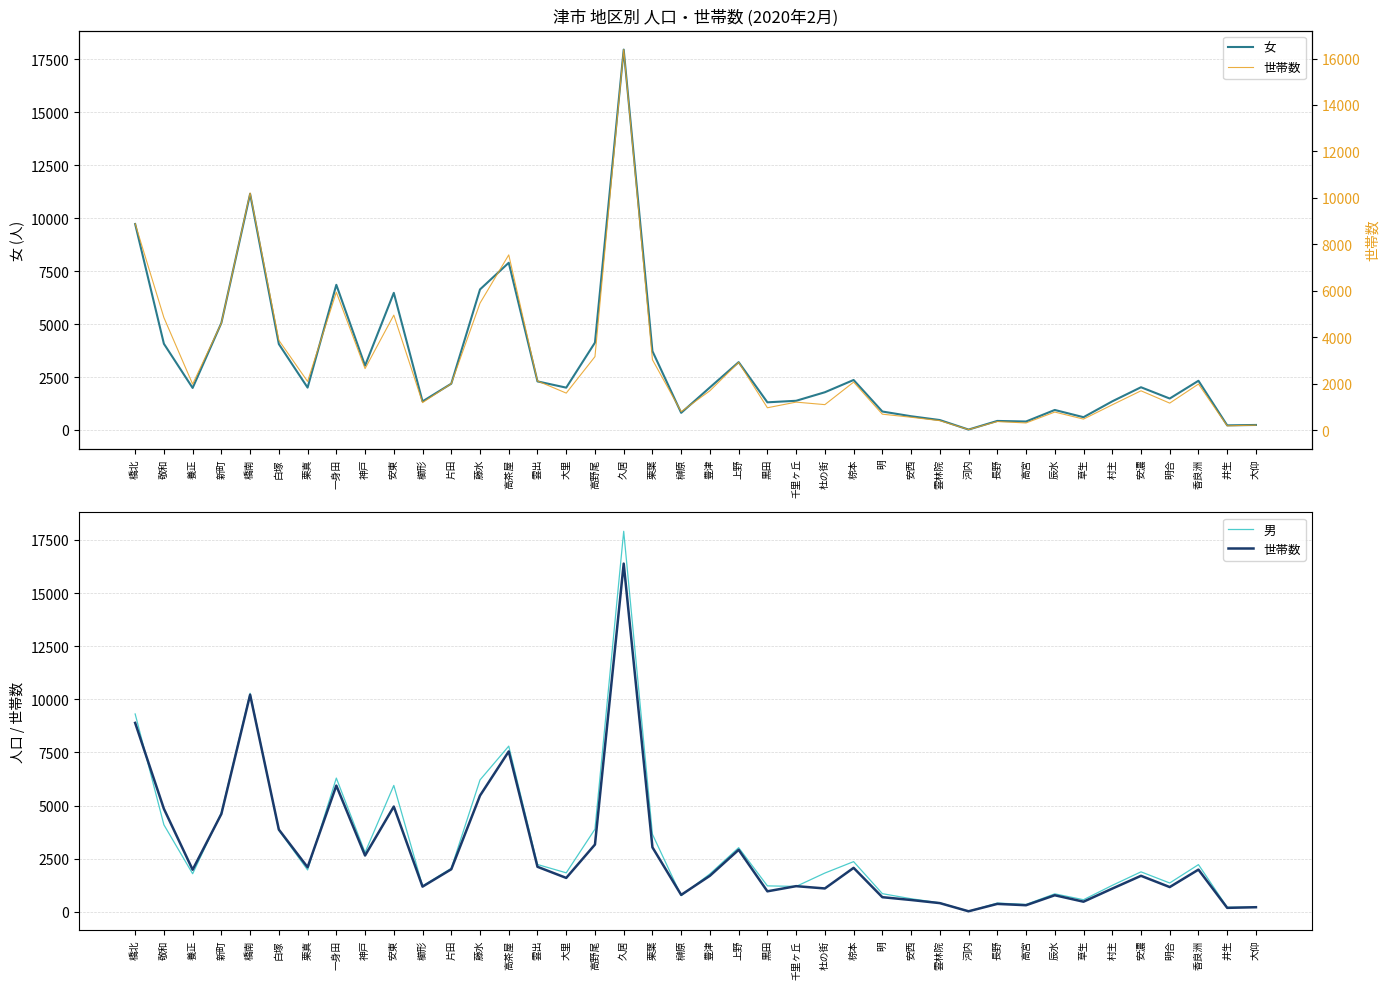

Reading left to right, extract all data points from this chart.

女: 橋北=9726	敬和=4070	養正=1984	新町=5053	橋南=11150	白塚=4056	栗真=2000	一身田=6854	神戸=3037	安東=6474	櫛形=1349	片田=2185	藤水=6636	高茶屋=7896	雲出=2293	大里=1998	高野尾=4126	久居=17962	栗葉=3721	榊原=808	豊津=2009	上野=3202	黒田=1305	千里ヶ丘=1378	杜の街=1781	椋本=2360	明=871	安西=648	雲林院=468	河内=18	長野=426	高宮=399	辰水=944	草生=603	村主=1351	安濃=2017	明合=1484	香良洲=2323	井生=217	大仰=236
男: 橋北=9311	敬和=4096	養正=1793	新町=4666	橋南=10285	白塚=3842	栗真=1971	一身田=6294	神戸=2793	安東=5948	櫛形=1215	片田=2048	藤水=6207	高茶屋=7798	雲出=2228	大里=1836	高野尾=3890	久居=17905	栗葉=3649	榊原=761	豊津=1786	上野=3020	黒田=1222	千里ヶ丘=1197	杜の街=1826	椋本=2363	明=856	安西=617	雲林院=425	河内=27	長野=414	高宮=348	辰水=847	草生=571	村主=1246	安濃=1882	明合=1358	香良洲=2222	井生=215	大仰=219
世帯数: 橋北=8890	敬和=4848	養正=1982	新町=4607	橋南=10215	白塚=3871	栗真=2099	一身田=5940	神戸=2651	安東=4954	櫛形=1188	片田=2004	藤水=5470	高茶屋=7548	雲出=2120	大里=1597	高野尾=3167	久居=16385	栗葉=3035	榊原=798	豊津=1698	上野=2919	黒田=966	千里ヶ丘=1209	杜の街=1101	椋本=2070	明=690	安西=558	雲林院=411	河内=27	長野=374	高宮=312	辰水=781	草生=478	村主=1093	安濃=1696	明合=1166	香良洲=1987	井生=188	大仰=218